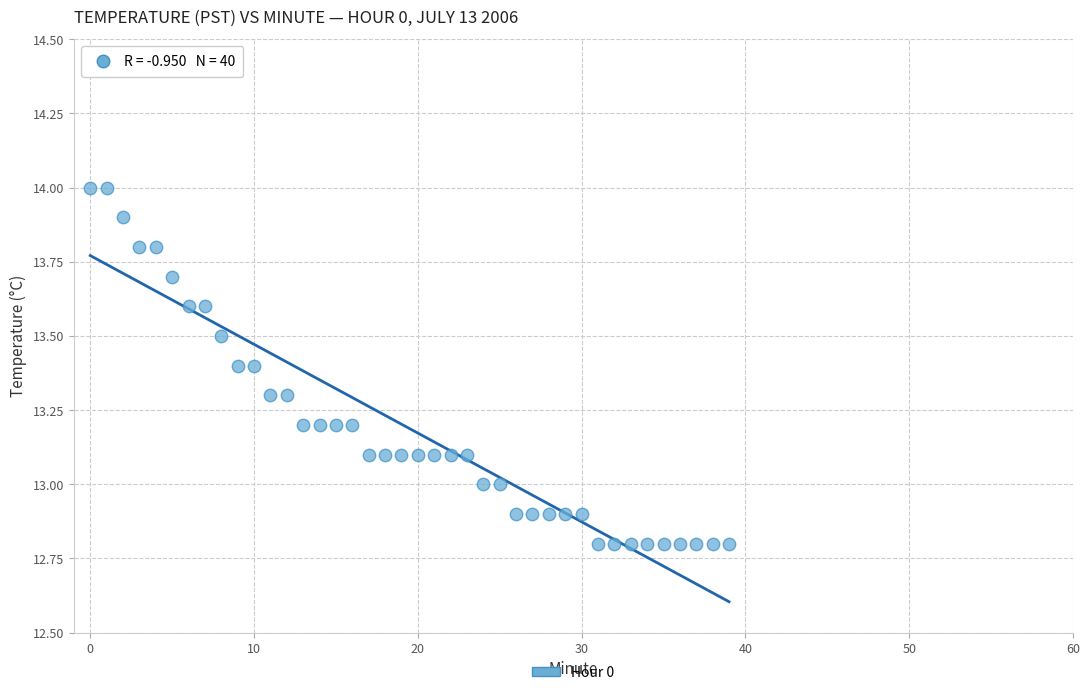

What is the range of Y values (max minus min)?

1.2